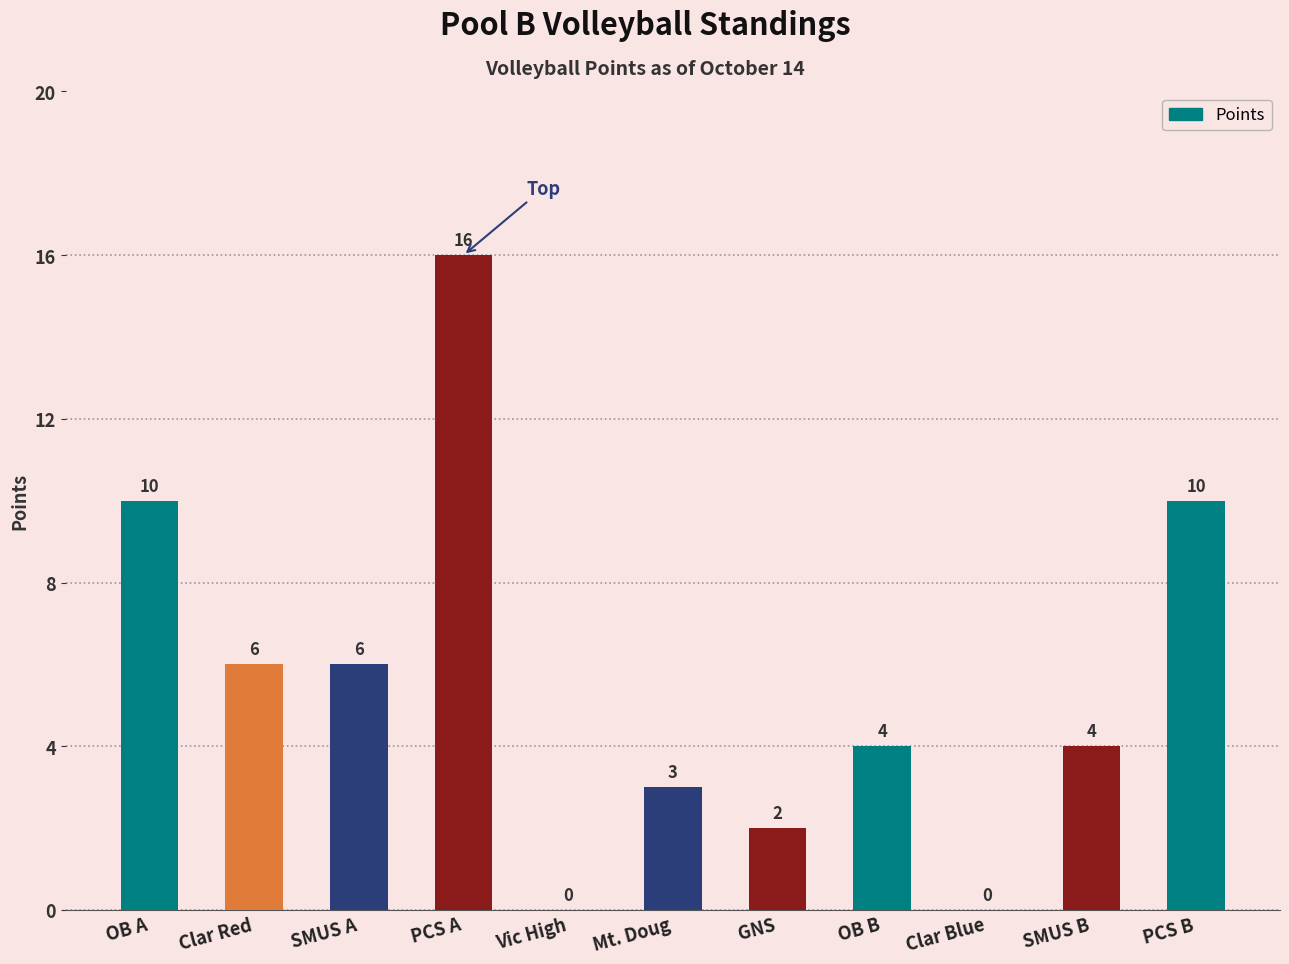

At which category does the chart reach its peak across all series?

PCS A